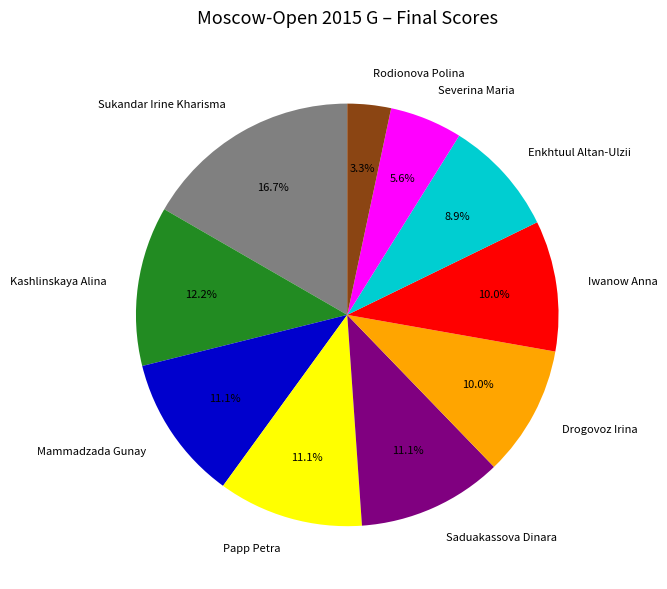

Does Papp Petra account for over 50% of the chart?

No